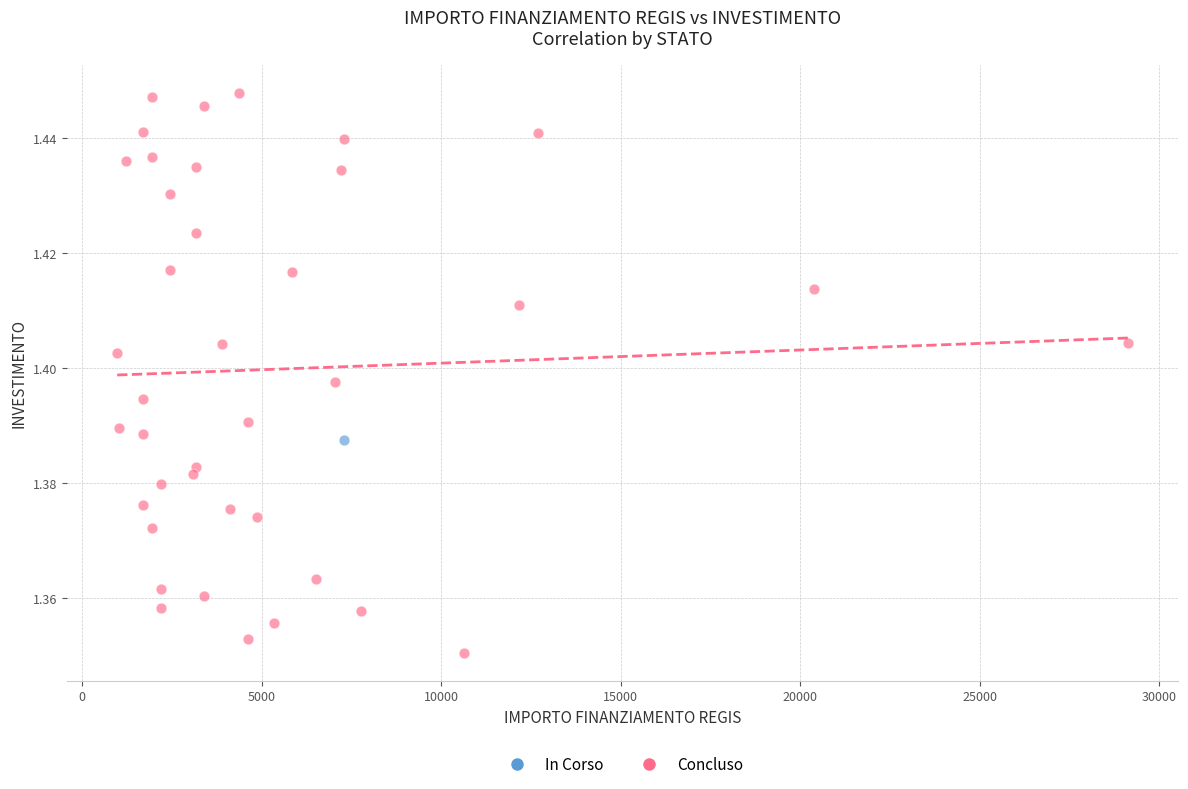

What are all the series names shown in the legend?

In Corso, Concluso